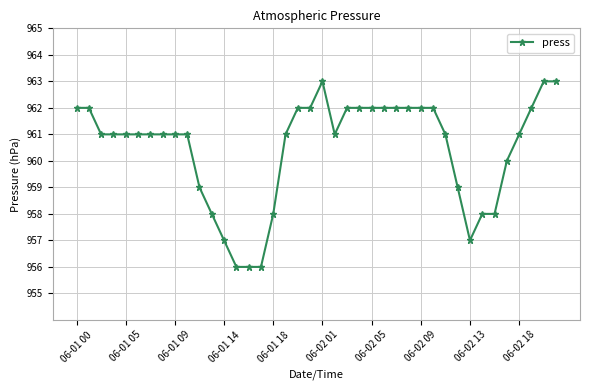

What is the difference between the maximum and minimum values?

7